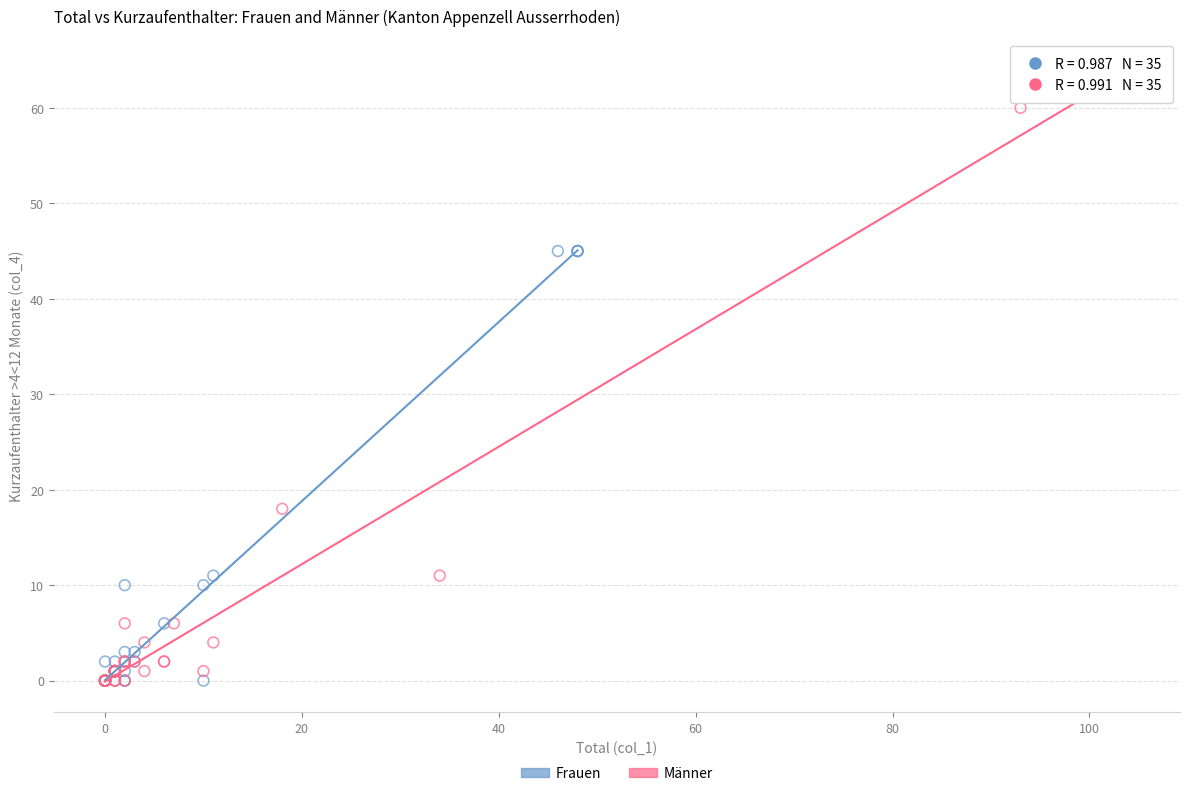

Which series has the widest spread of Y values?

Männer